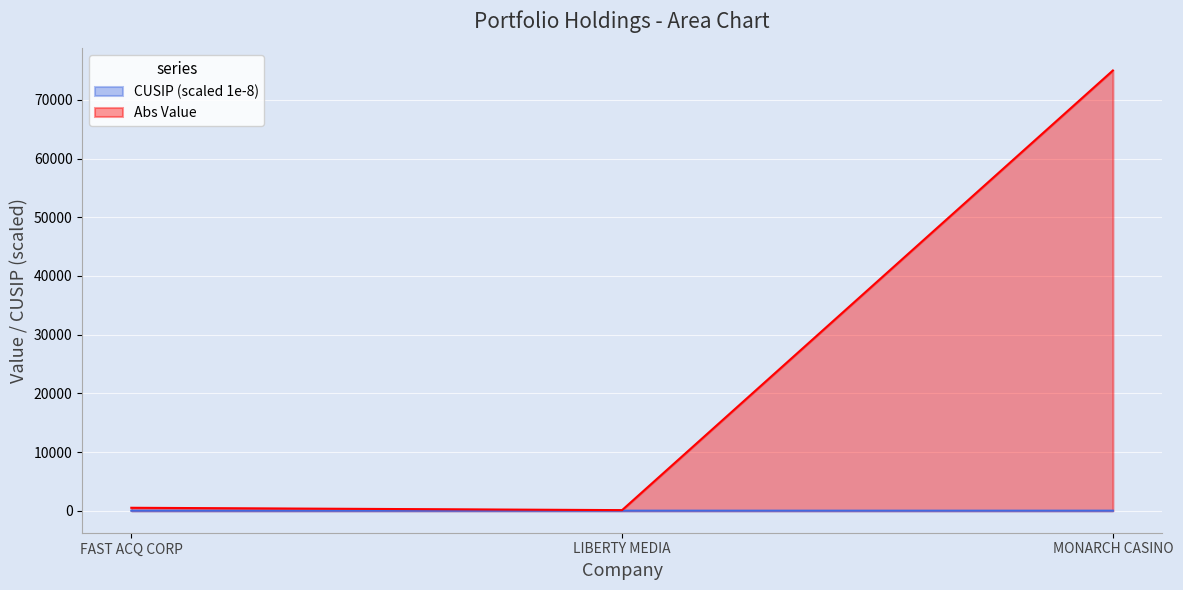

Does the chart display data point markers on the line(s)?

No